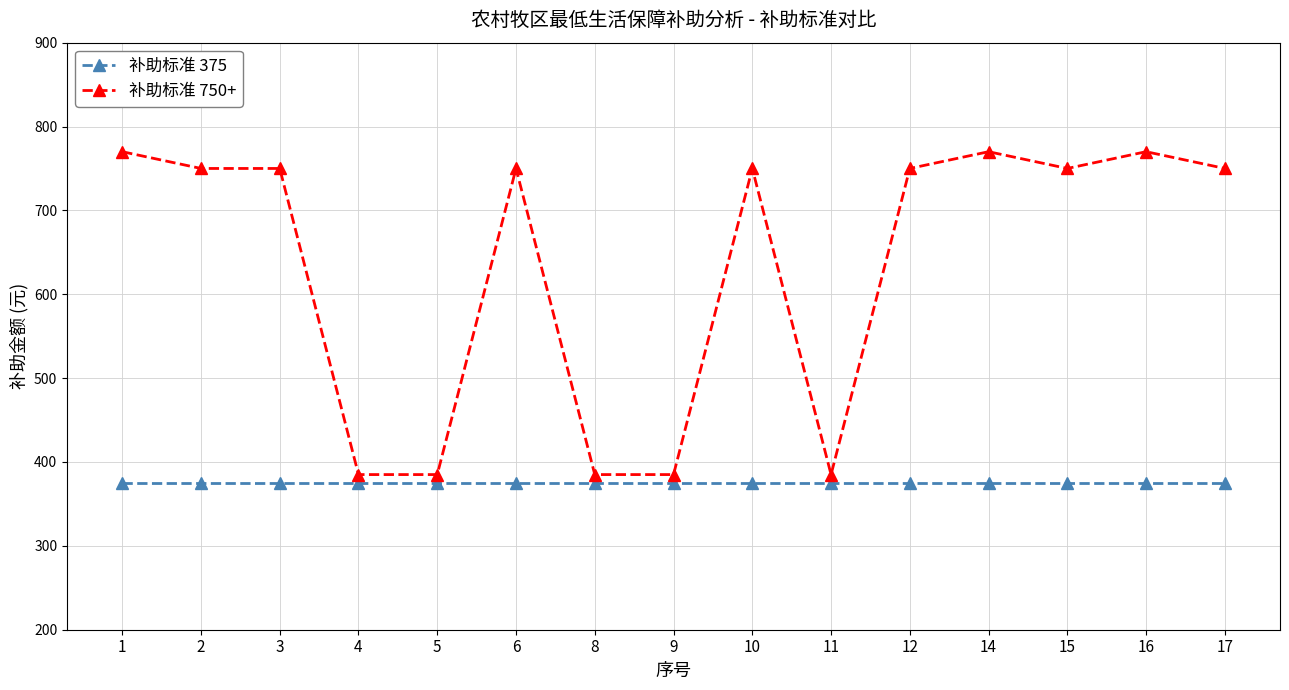

What is the smallest value displayed?

375